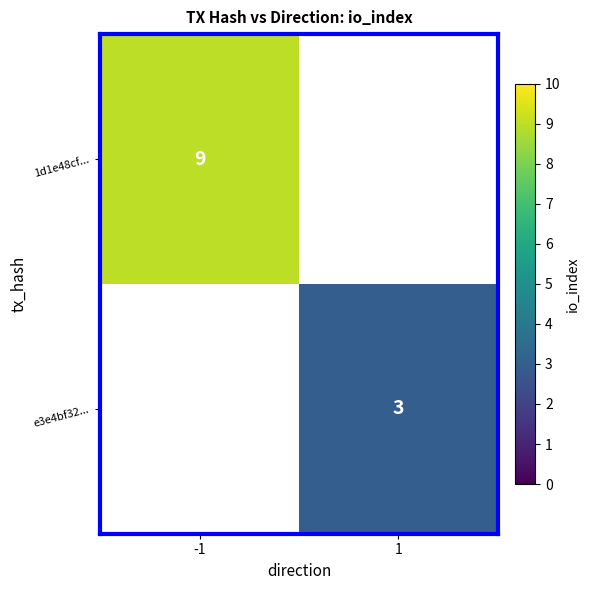

The 1d1e48cf... series shows 6 at -1. True or false?

False